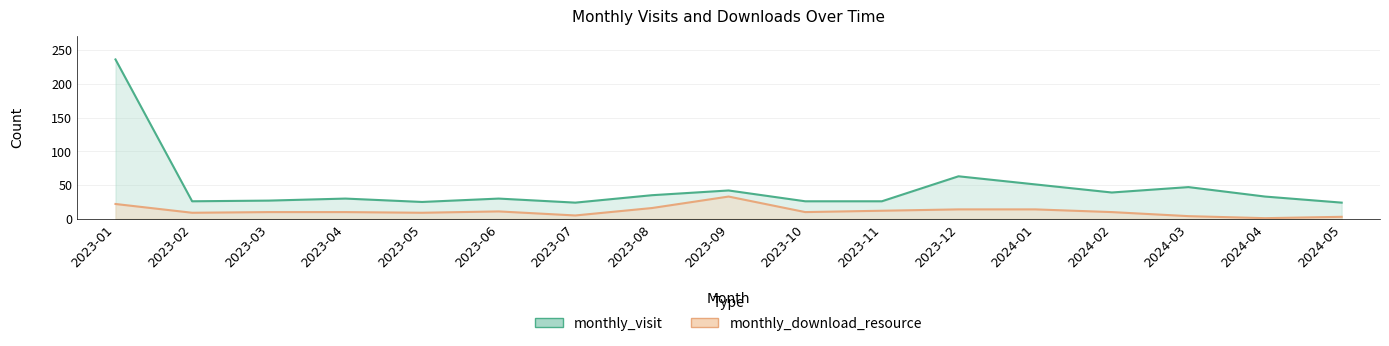

True or false: monthly_download_resource and monthly_visit intersect in this chart.

False